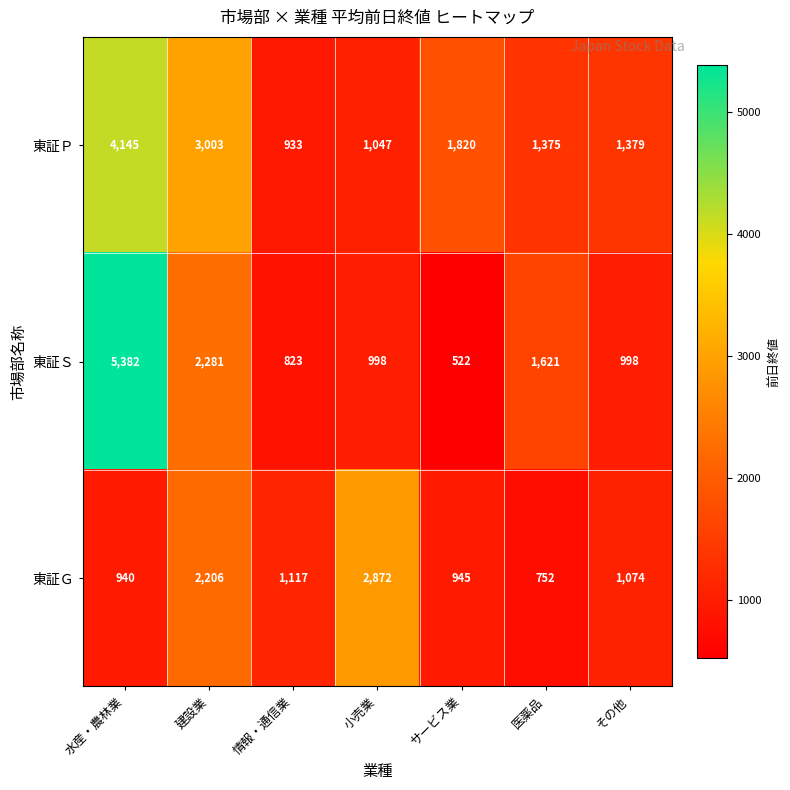

Which category has the highest value across all series?

水産・農林業